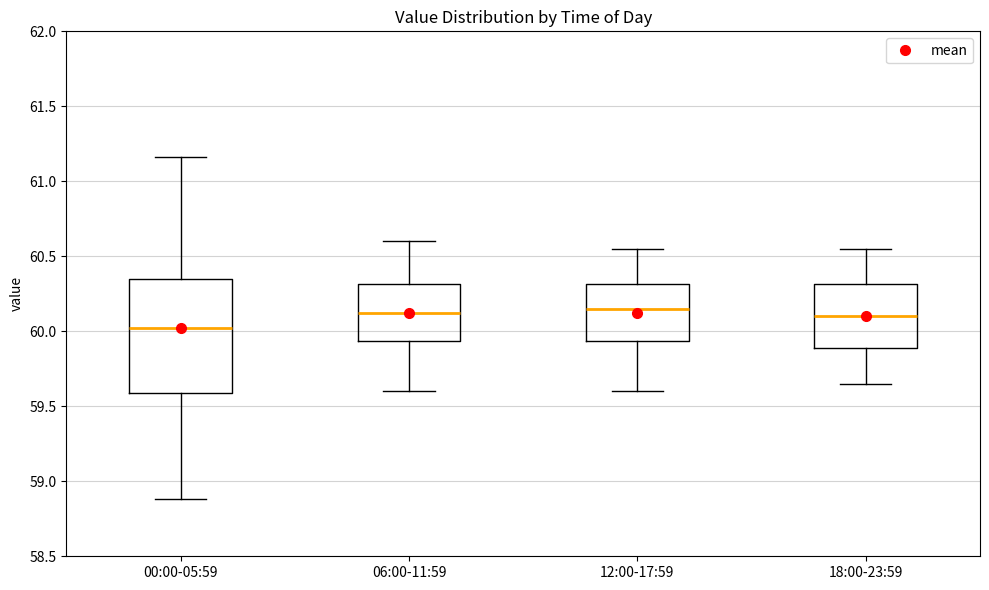

Which box is the tallest, from its lower edge to its upper edge?

00:00-05:59